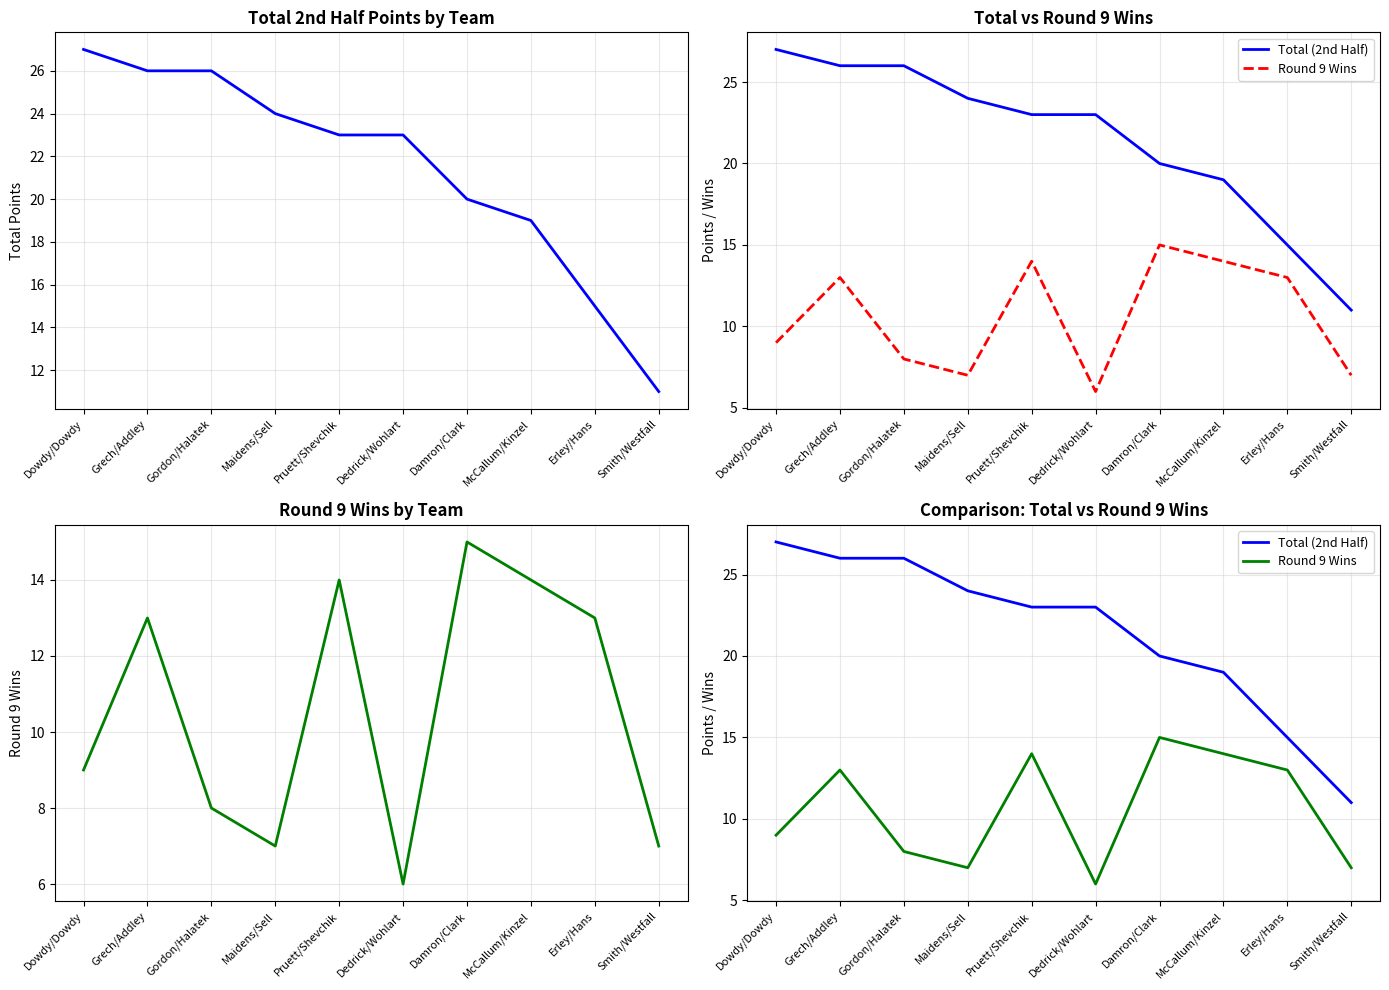

What is the sum of the Round 9 Wins values at Pruett/Shevchik and Grech/Addley?

27